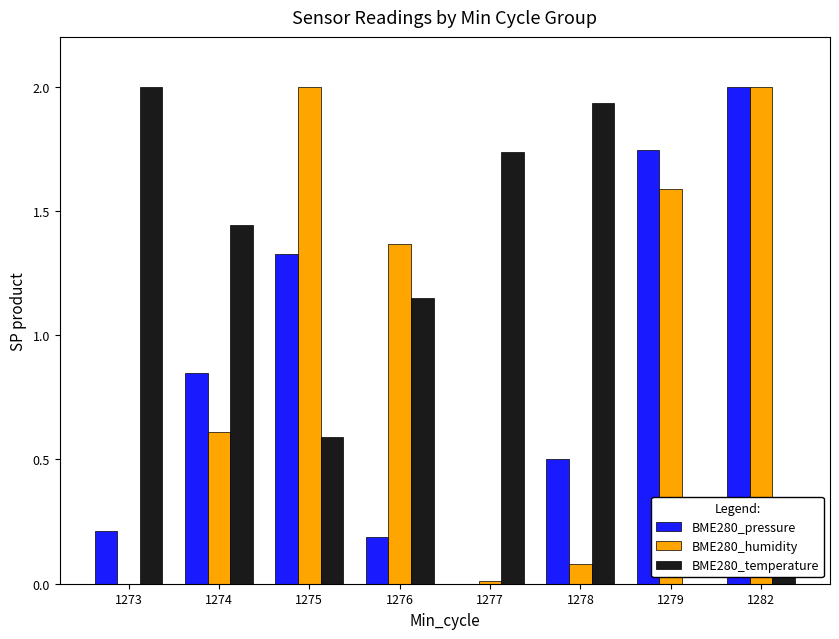

Are the bars horizontal?

No